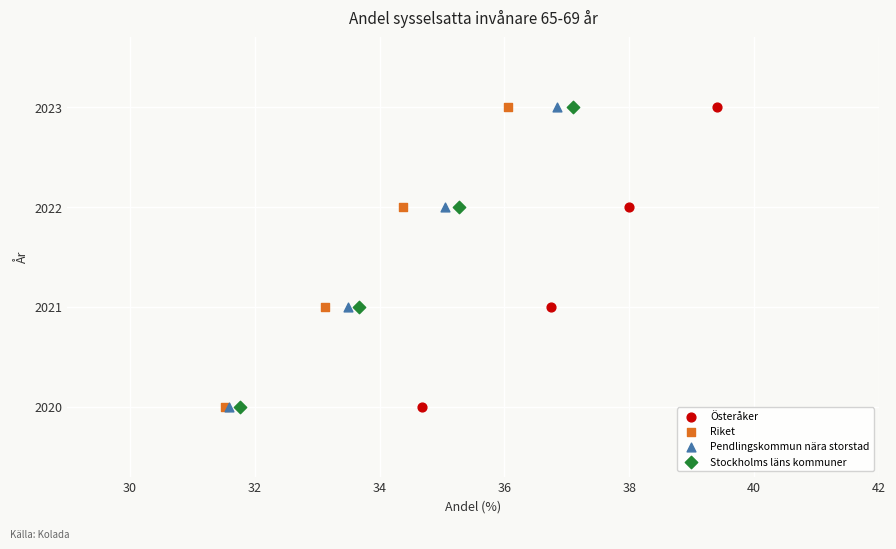

What are all the series names shown in the legend?

Österåker, Riket, Pendlingskommun nära storstad, Stockholms läns kommuner